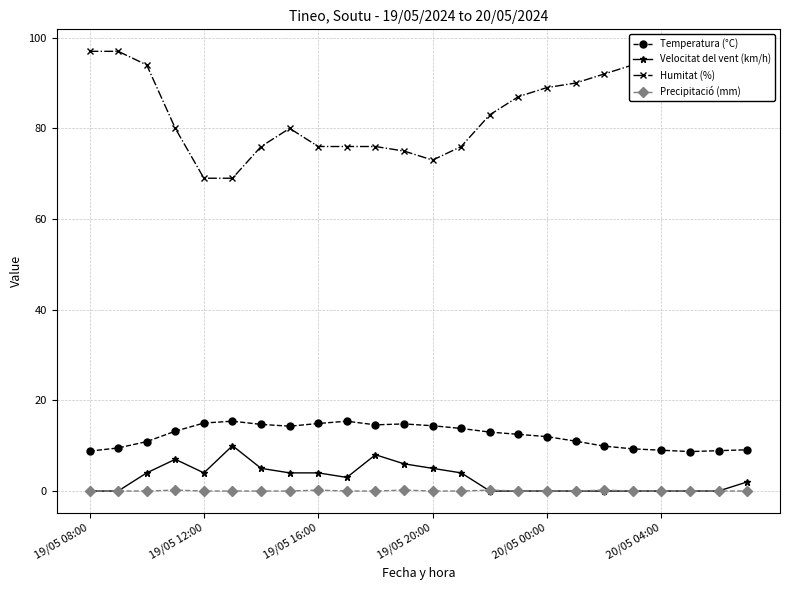

What is the sum of all Temperatura (°C) values?

293.1